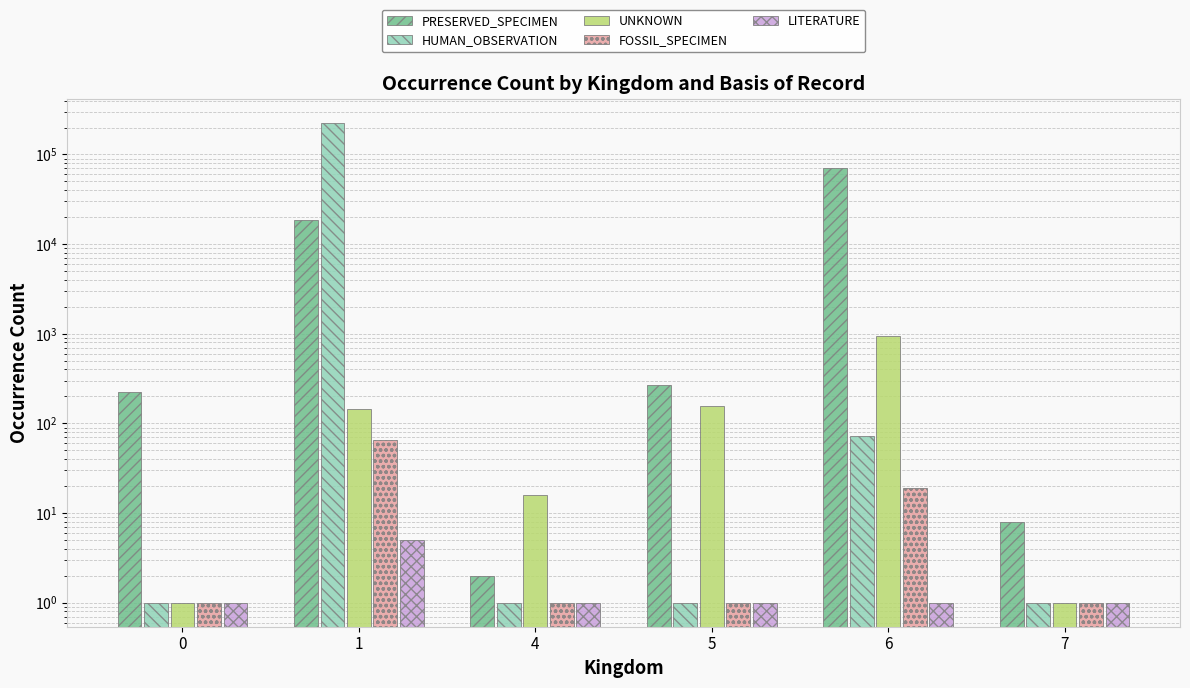

What is the minimum value shown in the chart?

1